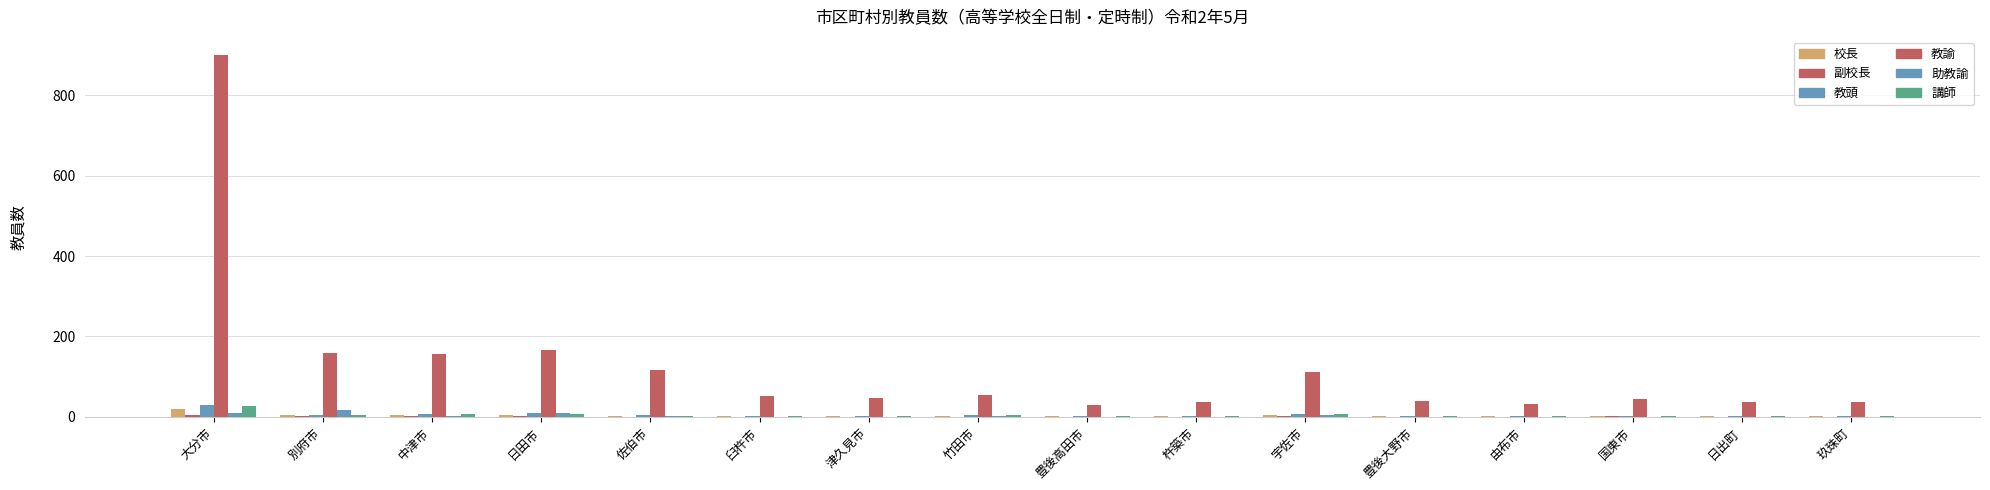

What is the difference between the maximum and minimum values in the 助教諭 series?

16